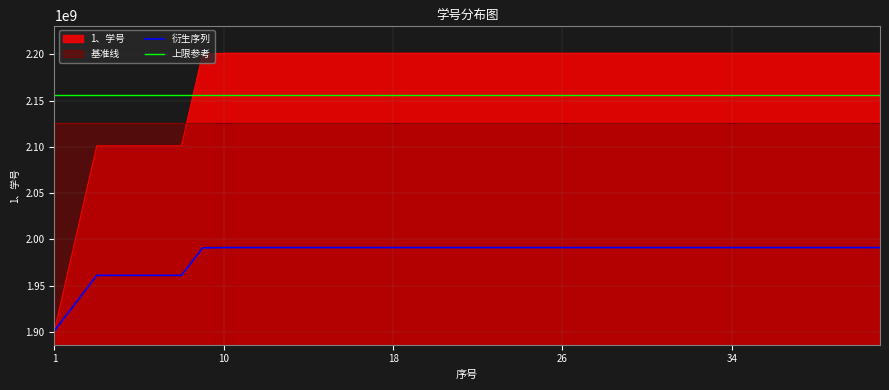

Which series changed the most between 12 and 35?

衍生序列